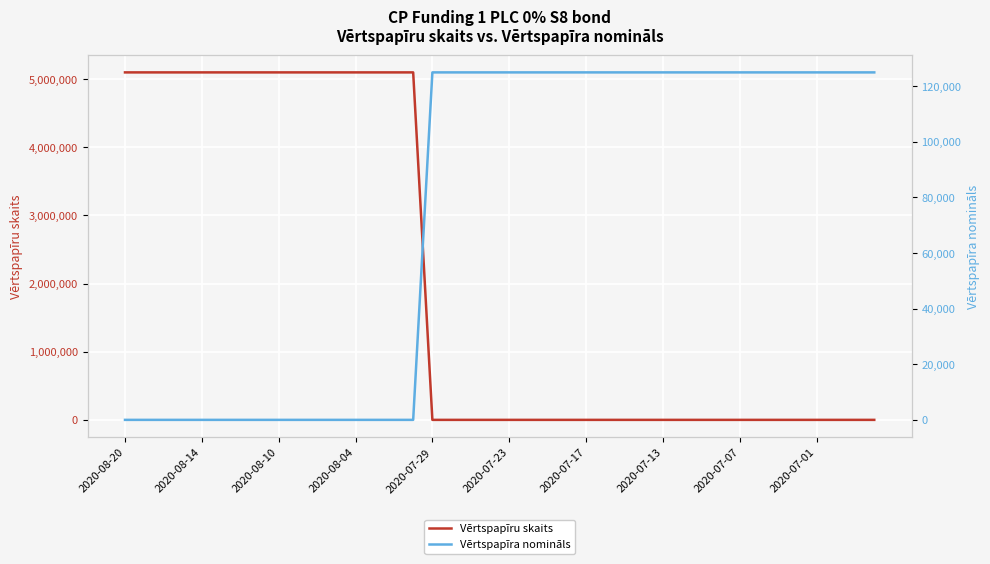

Which series has the largest total across all categories?

Vērtspapīru skaits